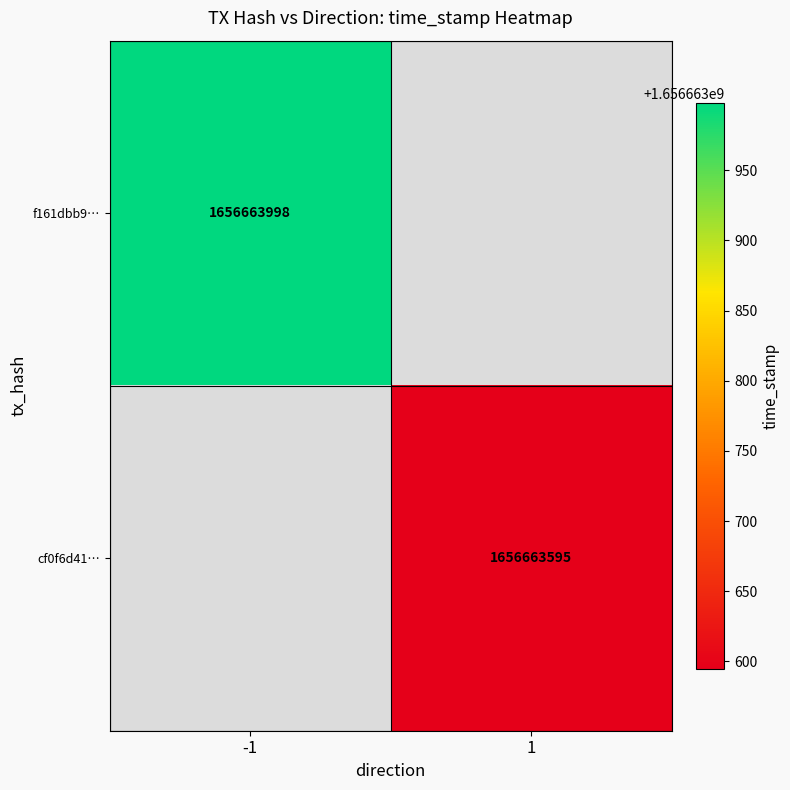

True or false: f161dbb91131cbadbb63ddfe9f1e91d351a2ac8 has a value of -1 at -1.

False